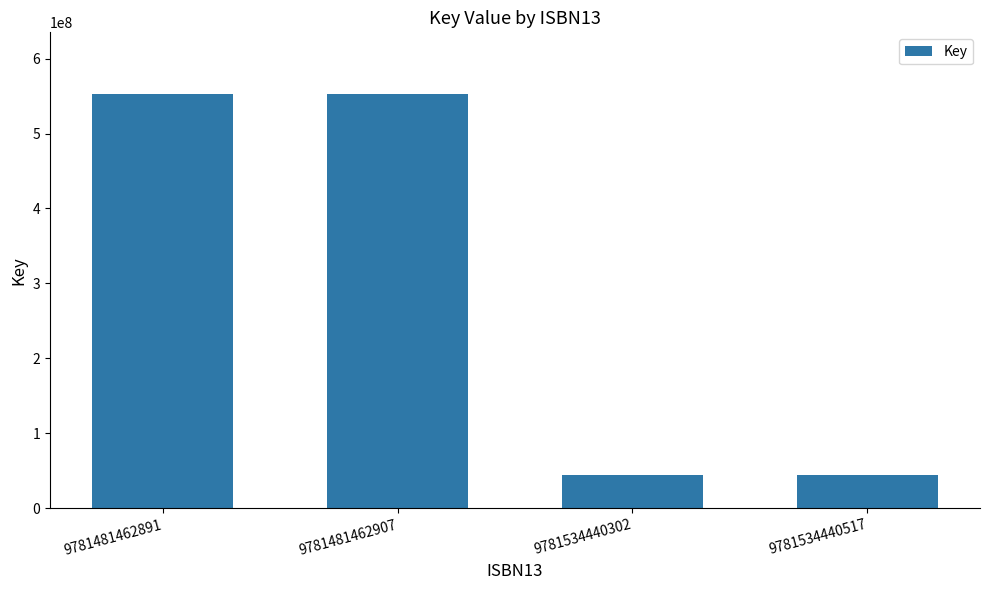

What is the value of the 4th bar from the left?

44695299